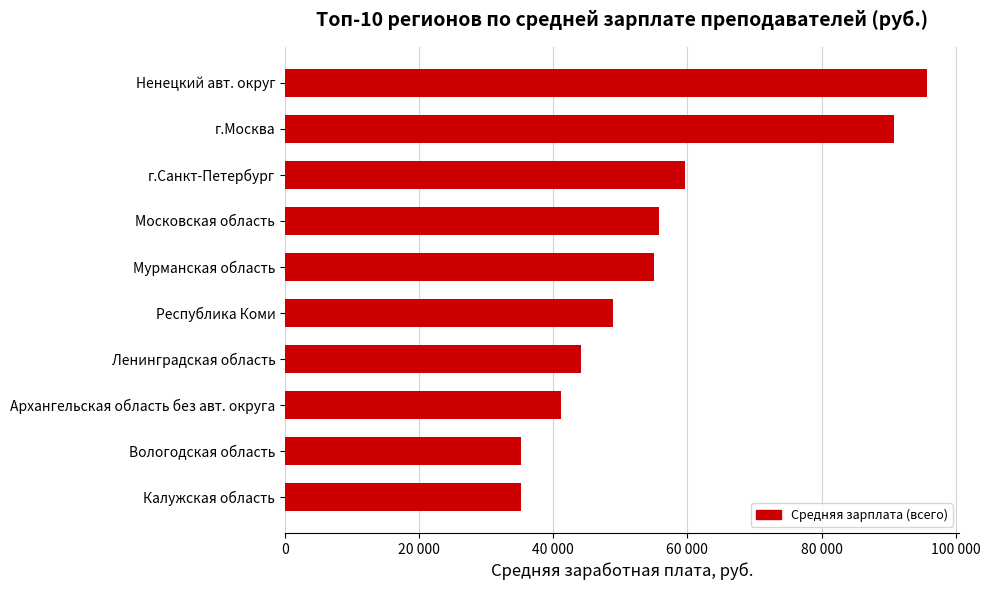

How many bars are there in total?

10